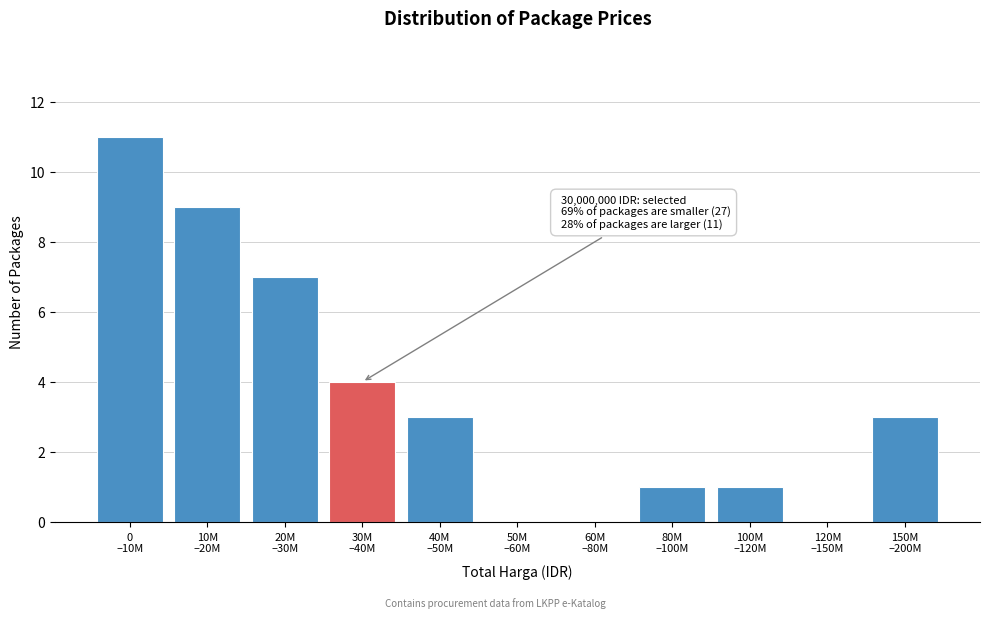

What is the maximum value shown in the chart?

11